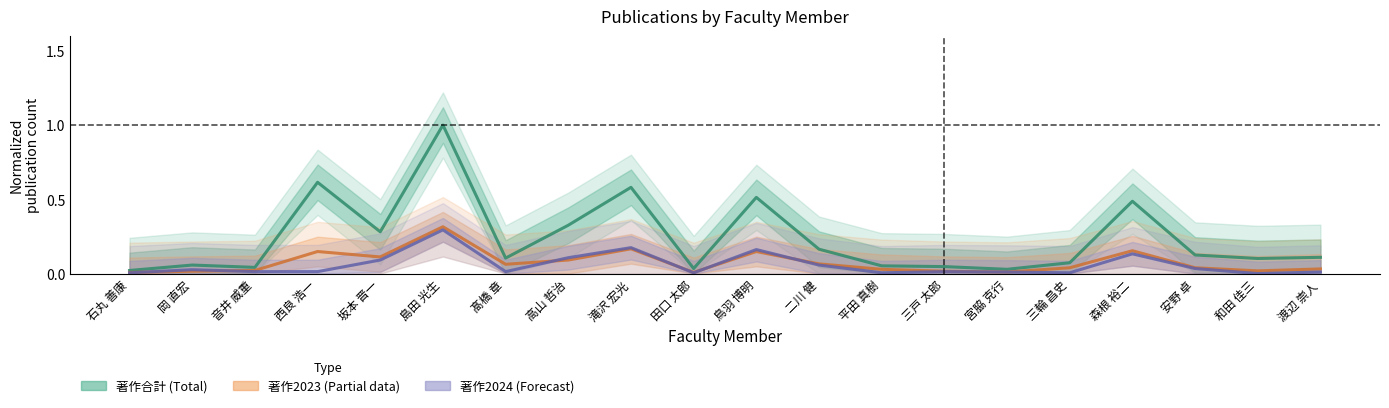

What is the greatest value displayed?

1.0